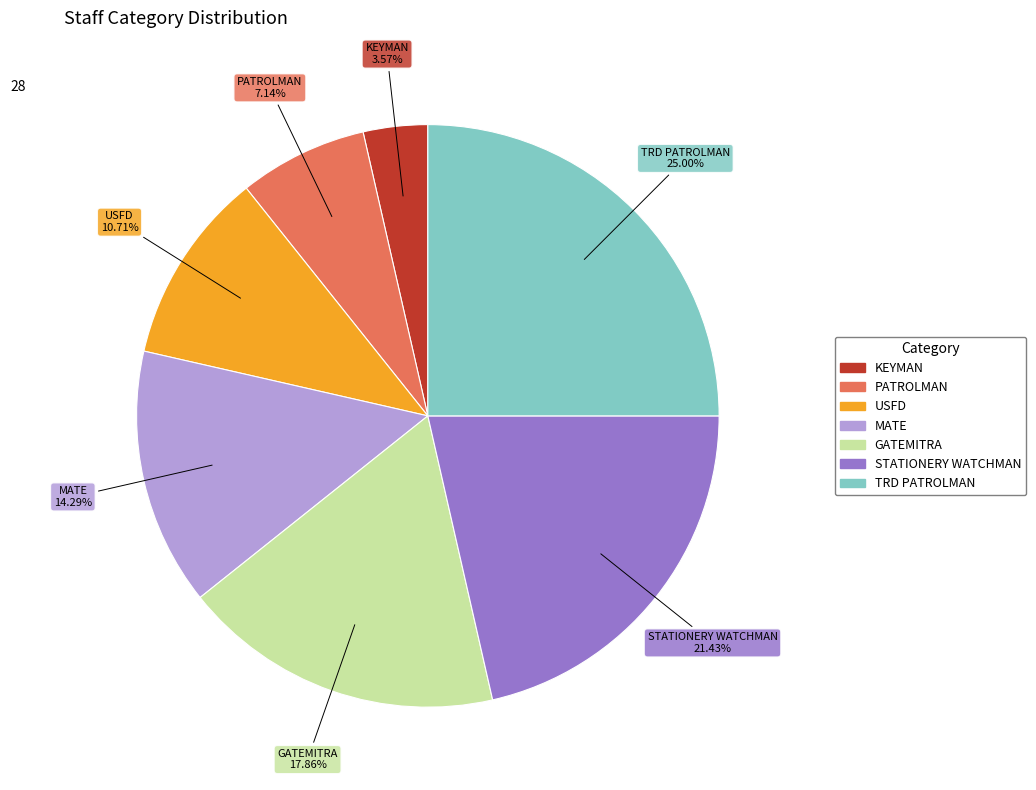

How many segments does this pie chart have?

7